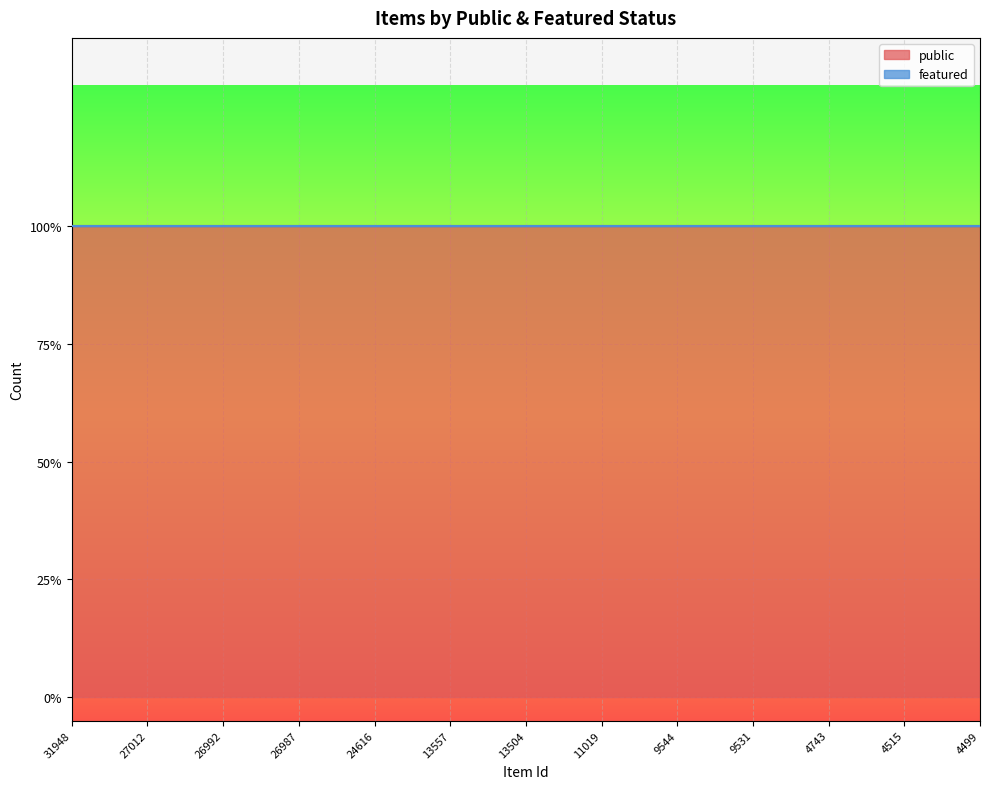

Does the chart display data point markers on the line(s)?

No